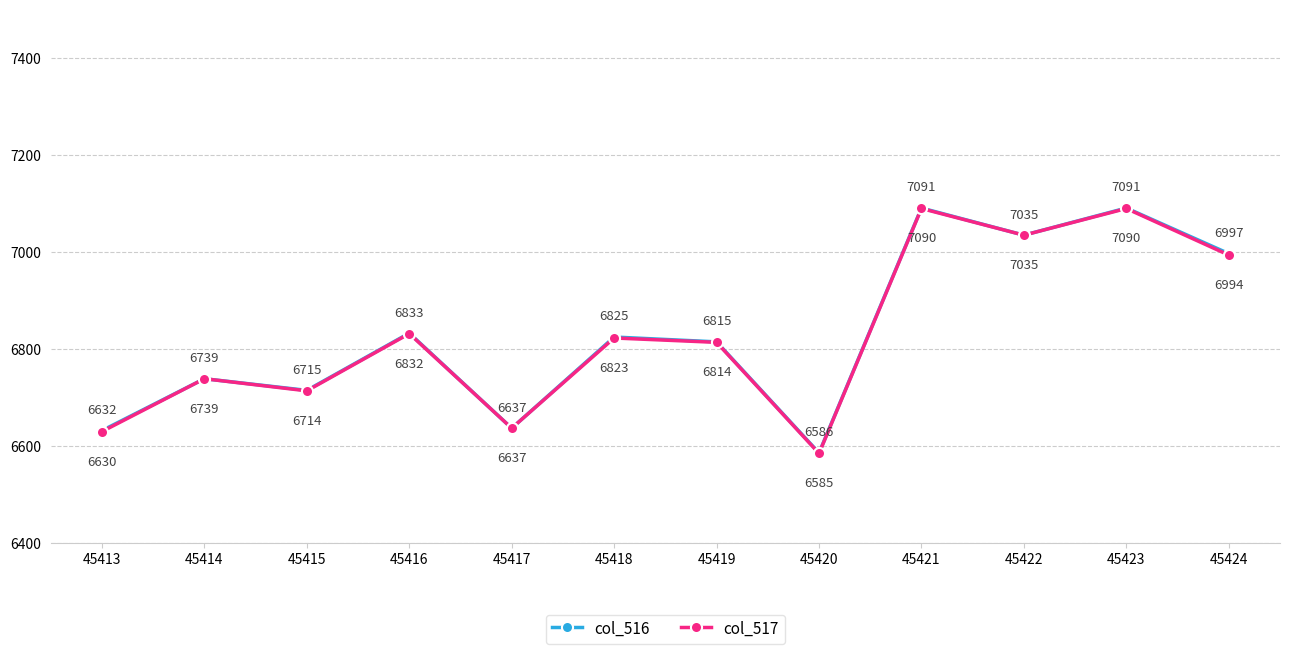

Count the number of data series in this chart.

2